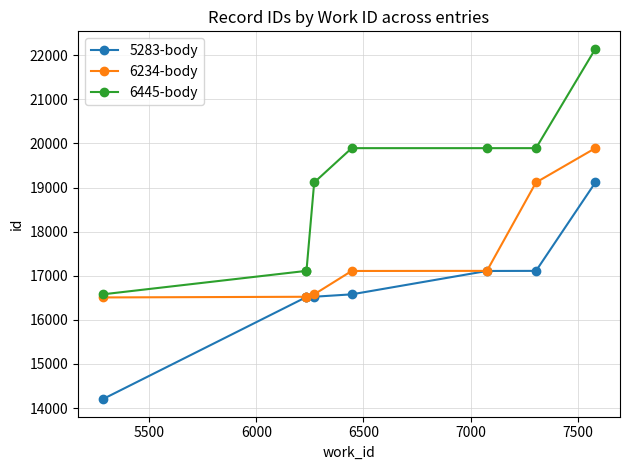

What is the maximum value for 5283-body?

19114